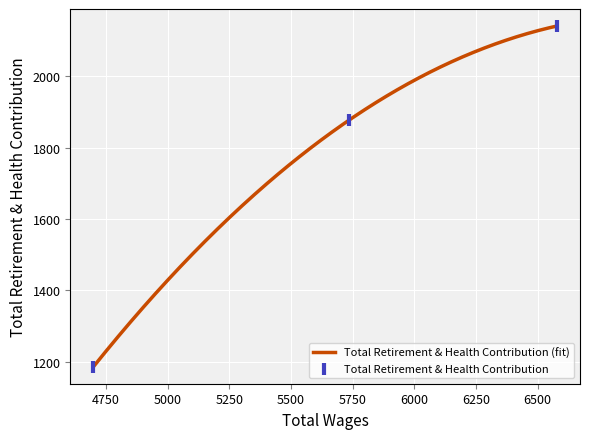

What is the ratio of the value at 5735.0 to the value at 6578.0?

0.9